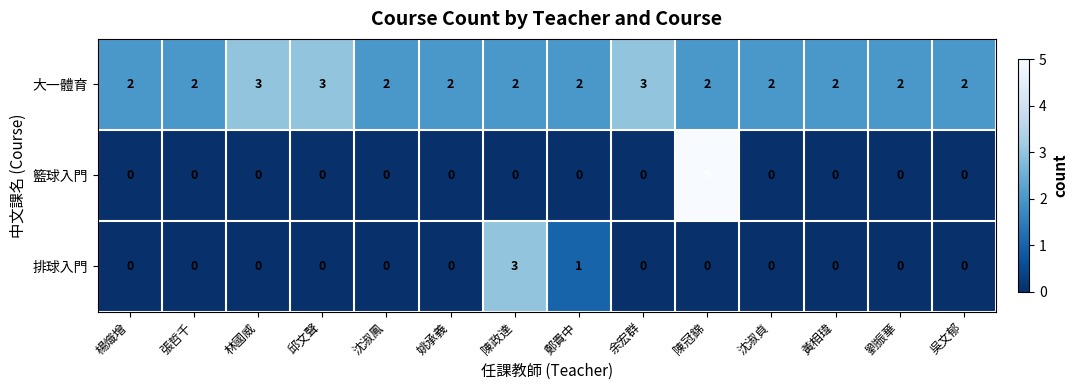

At which label does 籃球入門 reach its peak?

陳冠錦